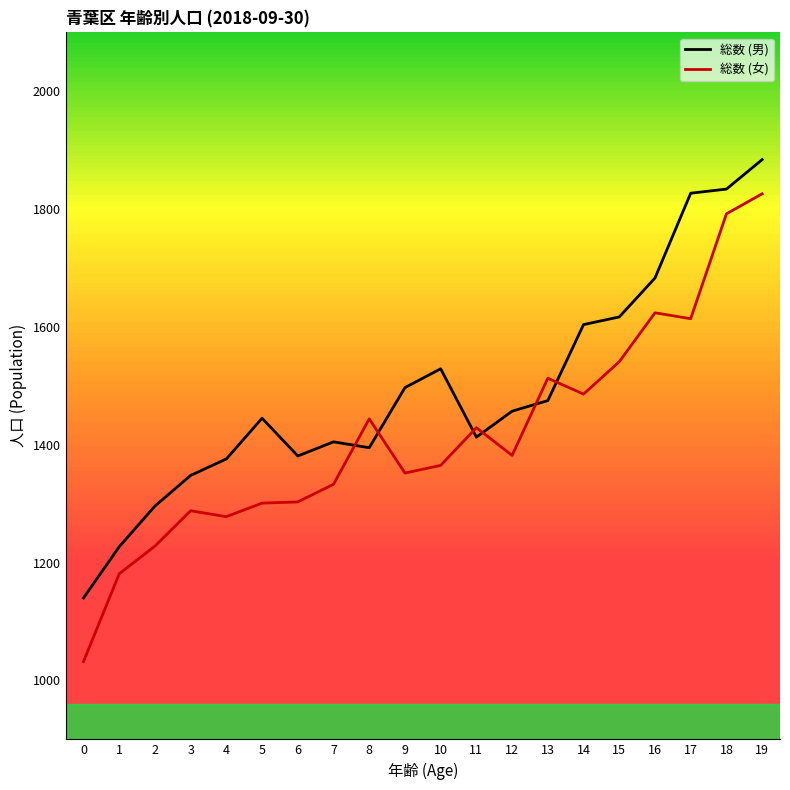

Rank the series at 12 from highest to lowest value.

総数 (男), 総数 (女)